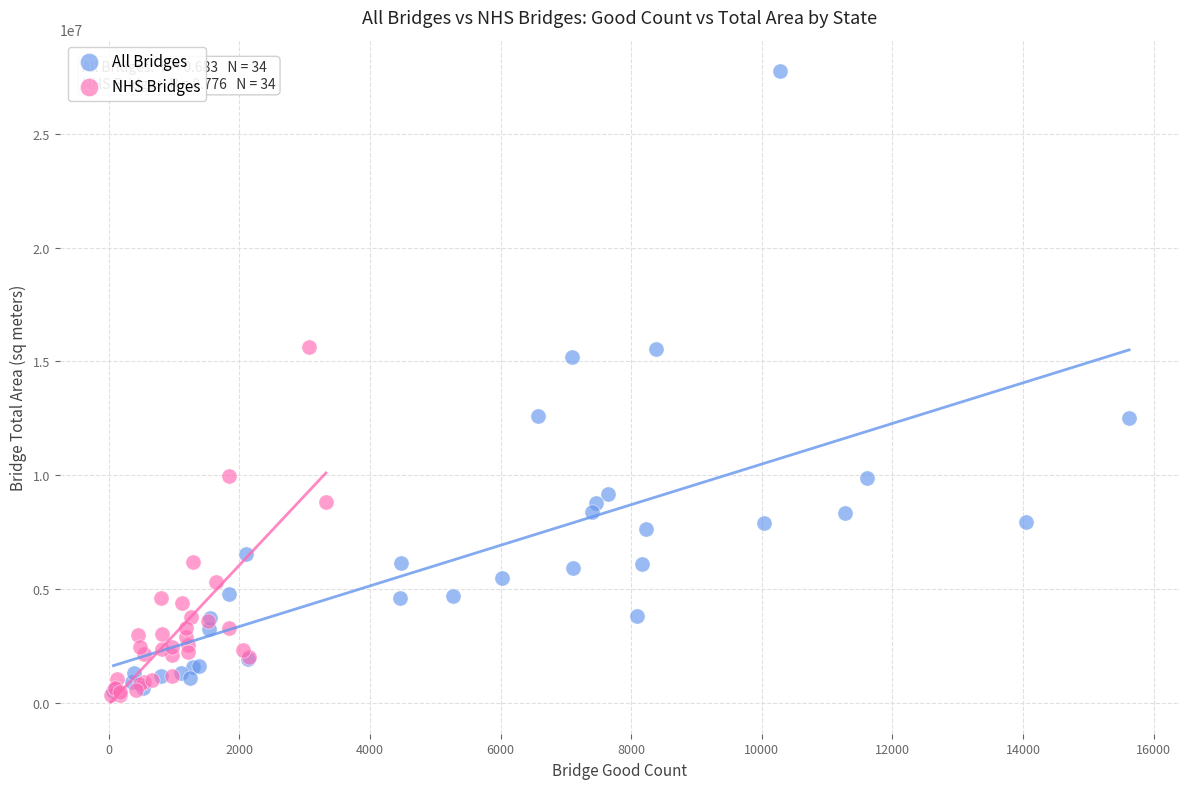

Which series has the widest spread of Y values?

All Bridges